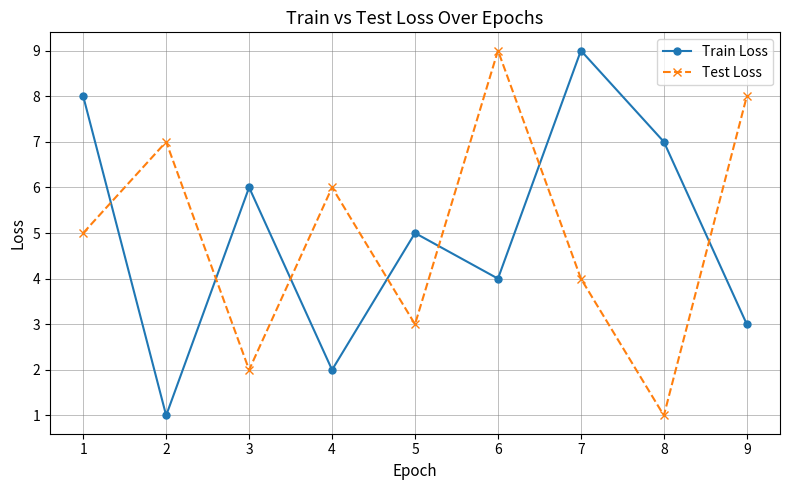

Reading right to left, extract all data points from this chart.

Train Loss: 3	7	9	4	5	2	6	1	8
Test Loss: 8	1	4	9	3	6	2	7	5